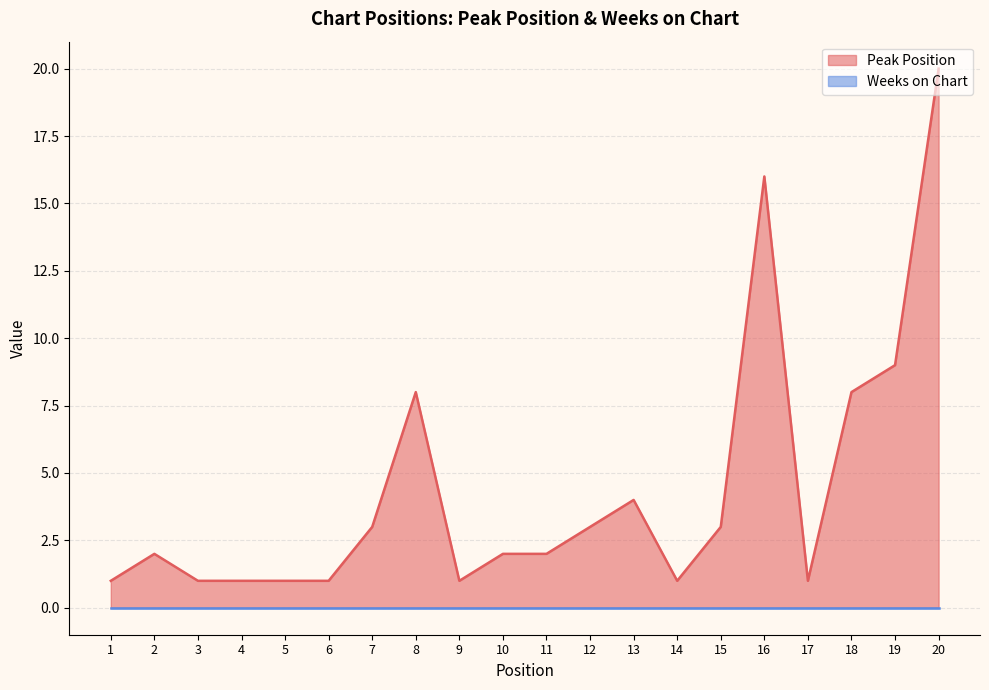

Reading right to left, extract all data points from this chart.

20=20	19=9	18=8	17=1	16=16	15=3	14=1	13=4	12=3	11=2	10=2	9=1	8=8	7=3	6=1	5=1	4=1	3=1	2=2	1=1